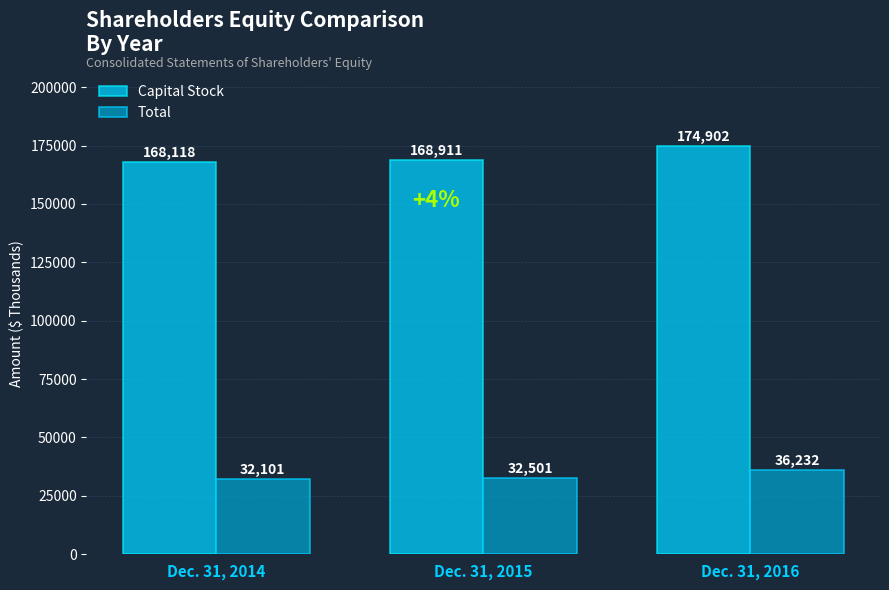

Which series has the widest spread of values?

Capital Stock